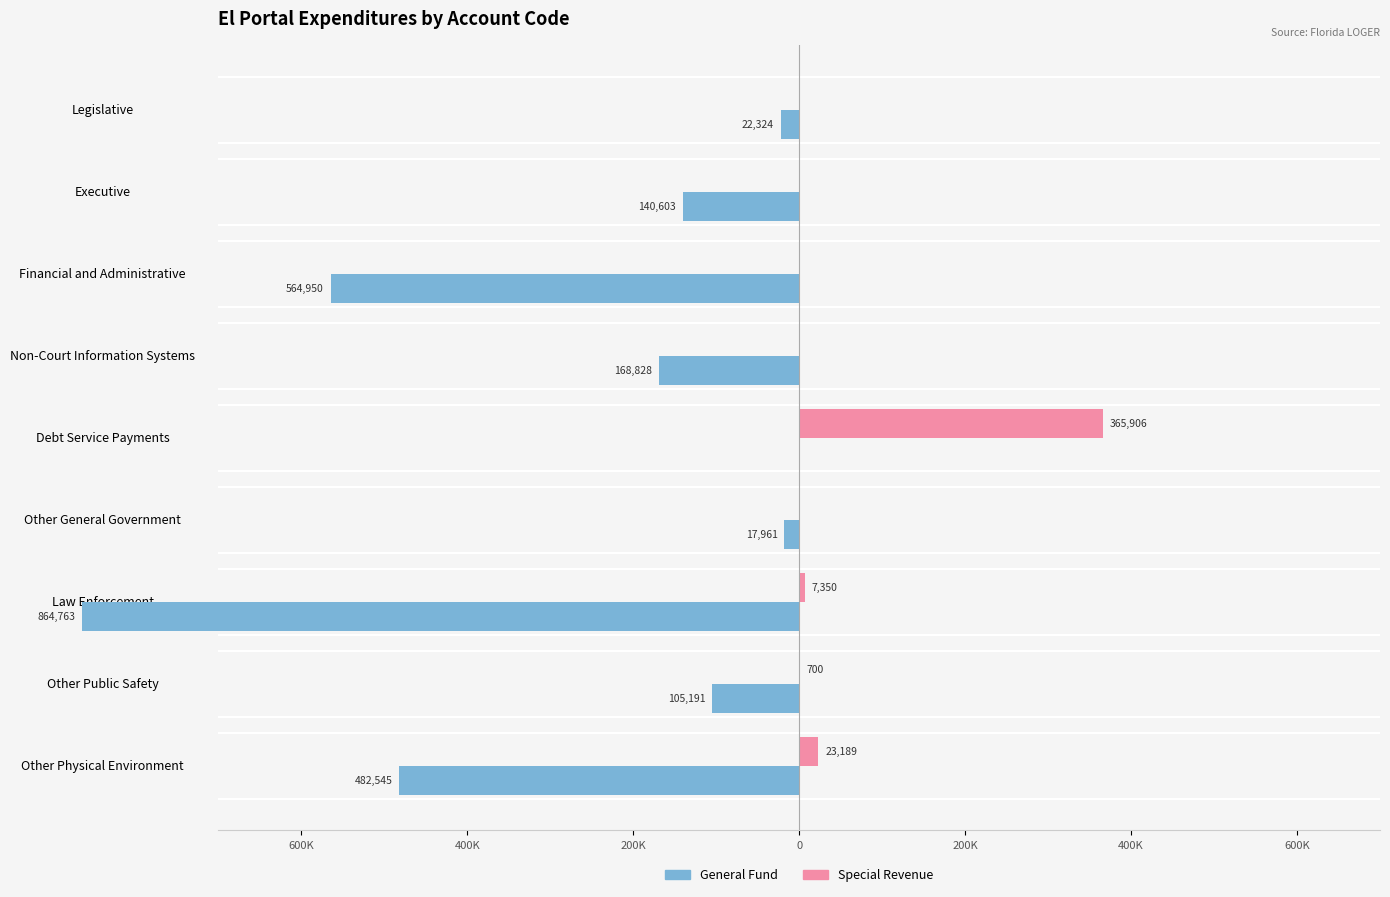

True or false: Special Revenue has a value of 23189 at Other Physical Environment.

True